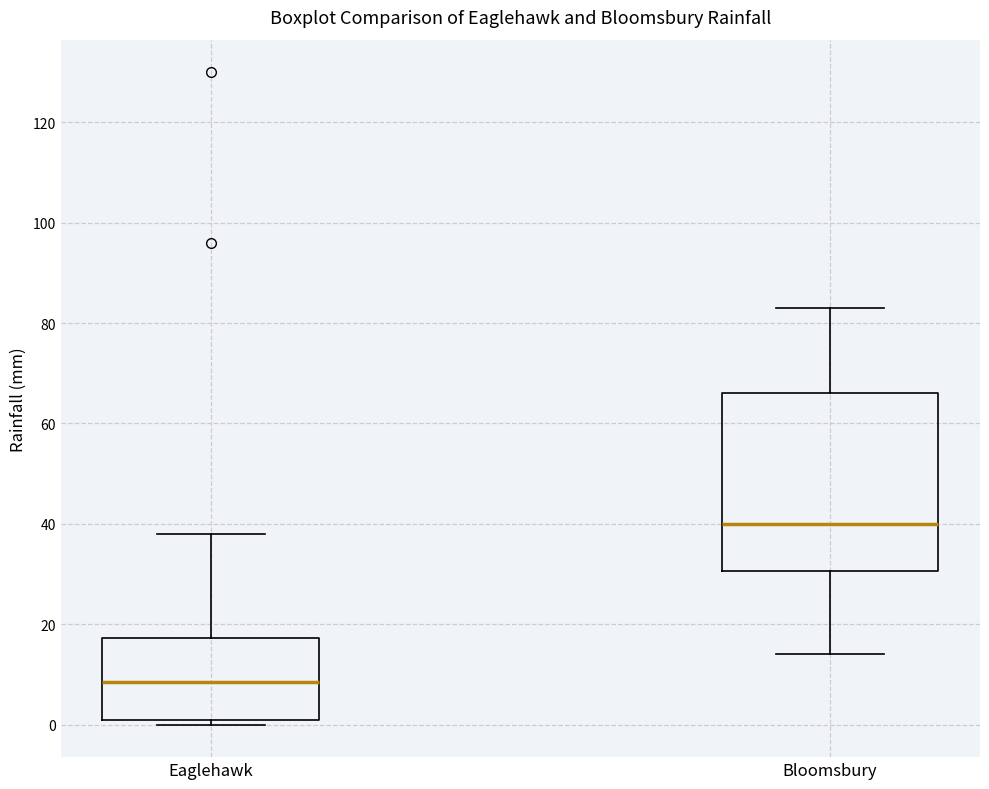

Where does the median line of the box for Bloomsbury sit on the y-axis? The values are not printed on the chart, so give them approximately, as read against the axis.

40